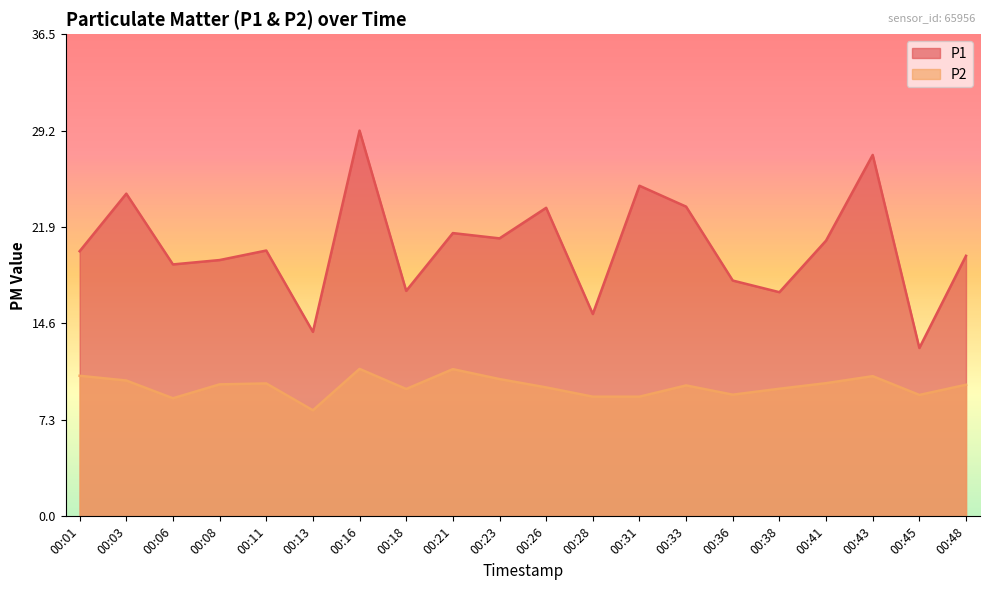

Is the value of P2 at 00:11 greater than the value of P1 at 00:01?

No